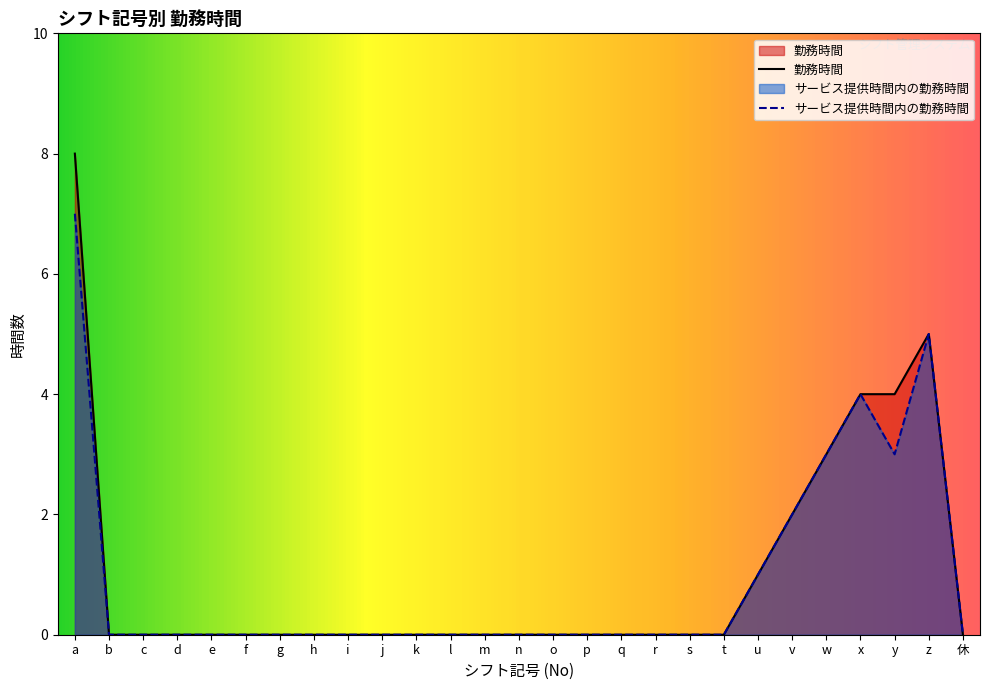

What is the sum of all サービス提供時間内の勤務時間 values?

25